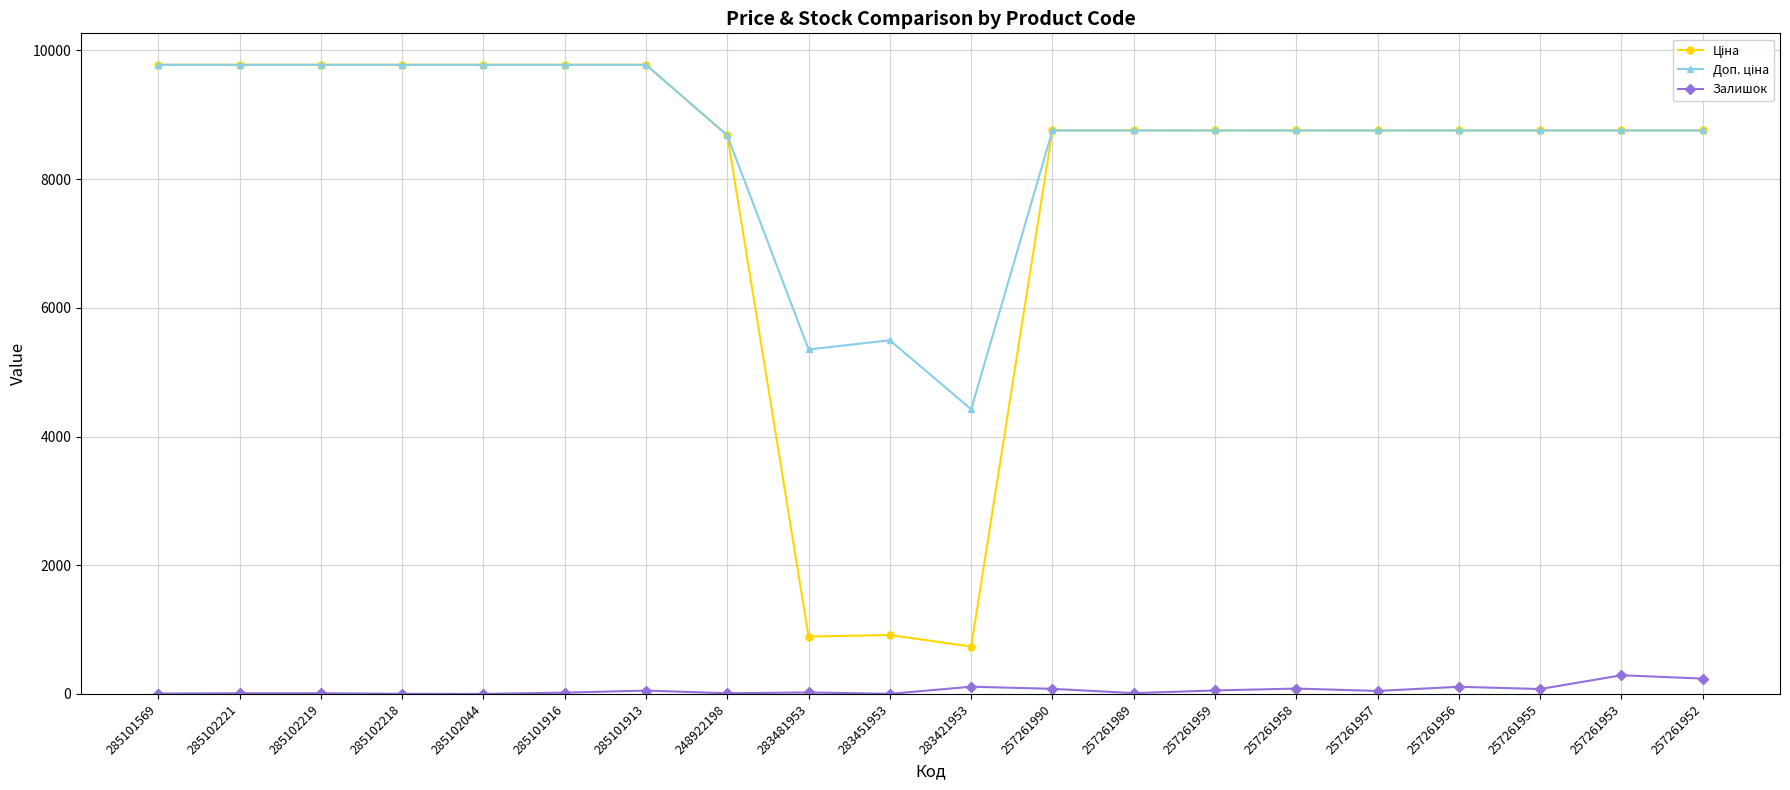

At how many categories does at least one series exceed 4896?

19